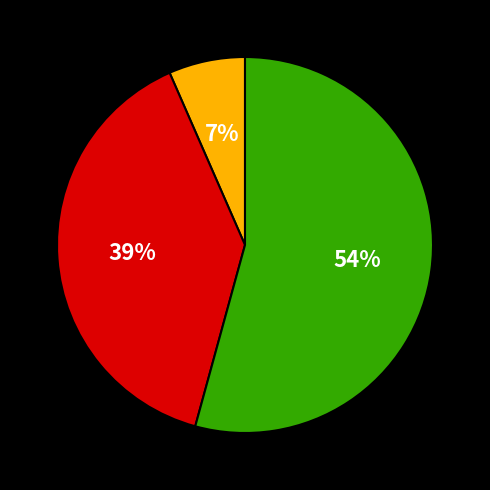

Is there a majority slice in this chart?

Yes